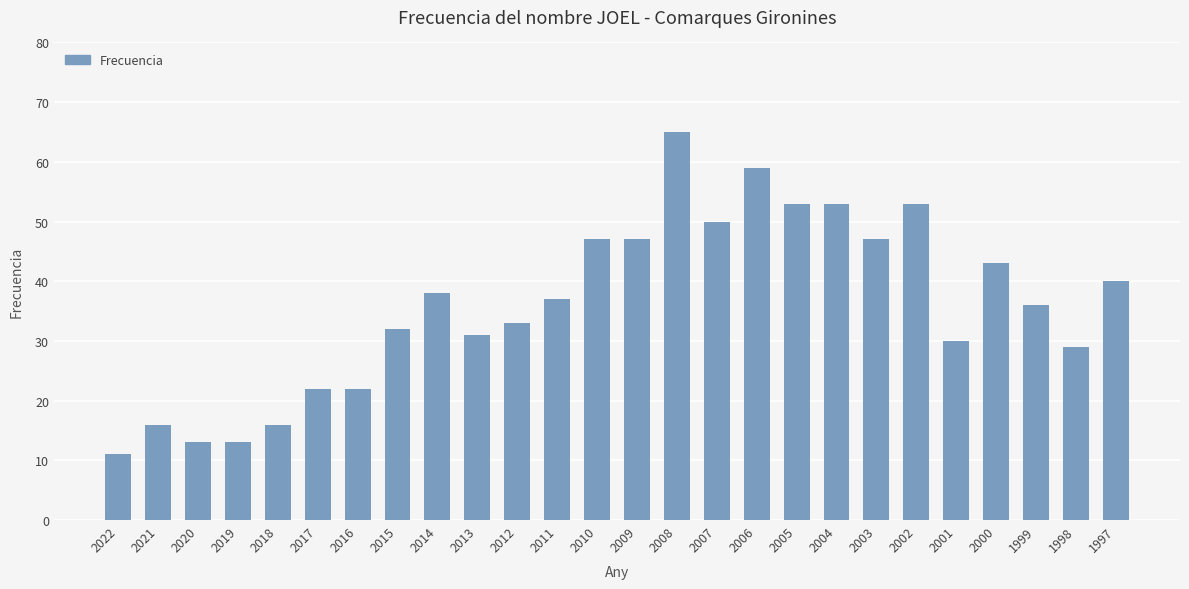

The value at 2004 is 53. True or false?

True